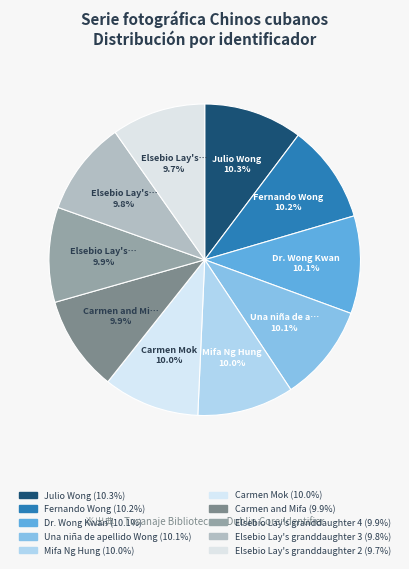

To the nearest percent, what is the average slice percentage?

10%